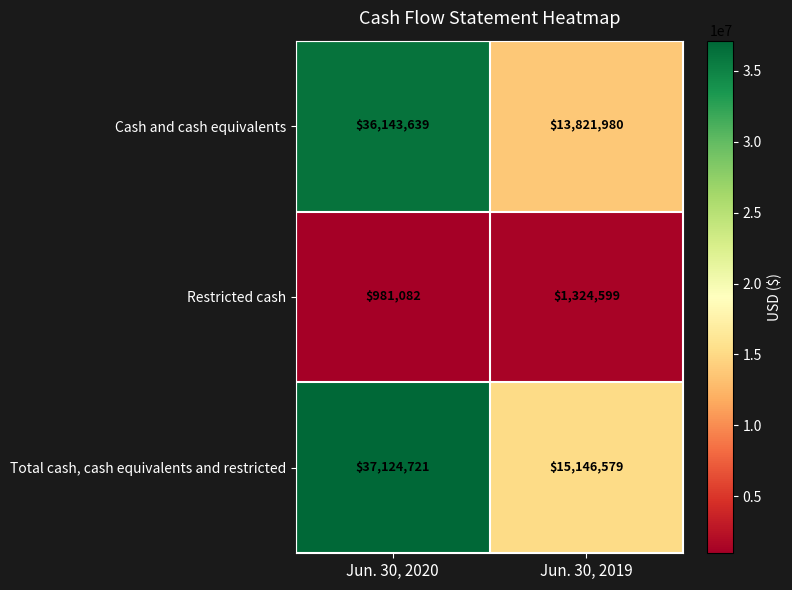

List the series in order of their peak value, lowest first.

Restricted cash, Cash and cash equivalents, Total cash, cash equivalents and restricted